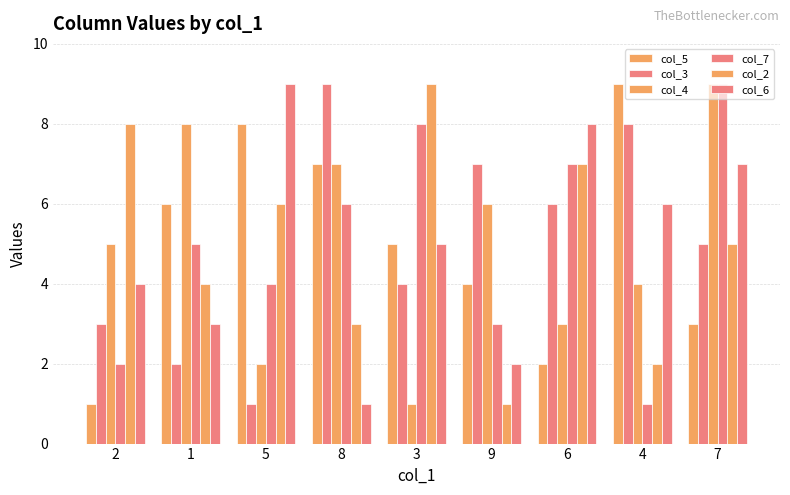

What is the average value of the col_4 series?

5